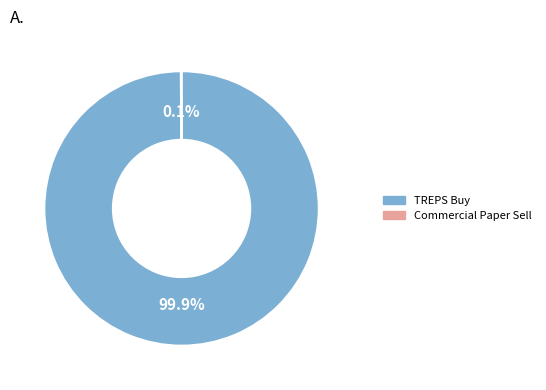

Is there any slice that represents more than half of the pie?

Yes